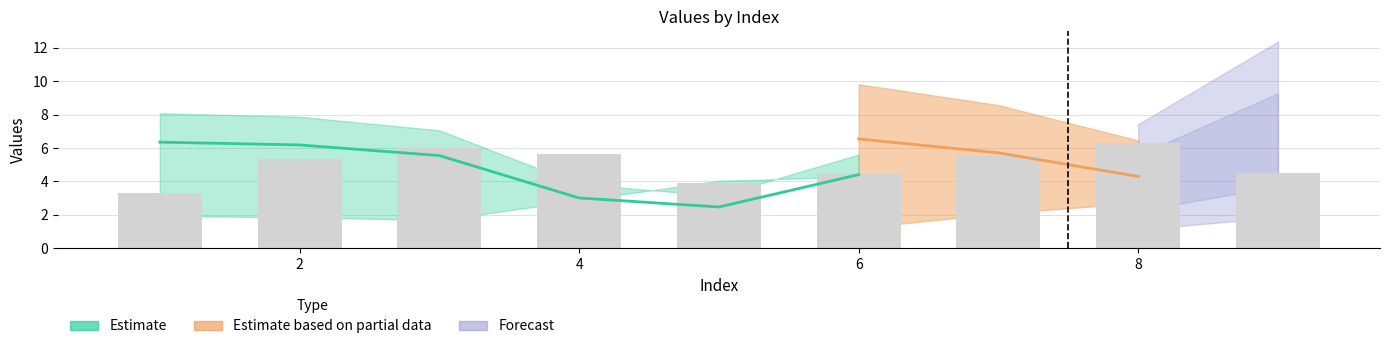

Between 7 and 0, which is larger?

7